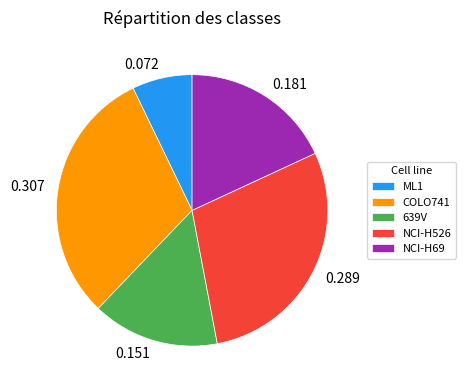

Is there a majority slice in this chart?

No